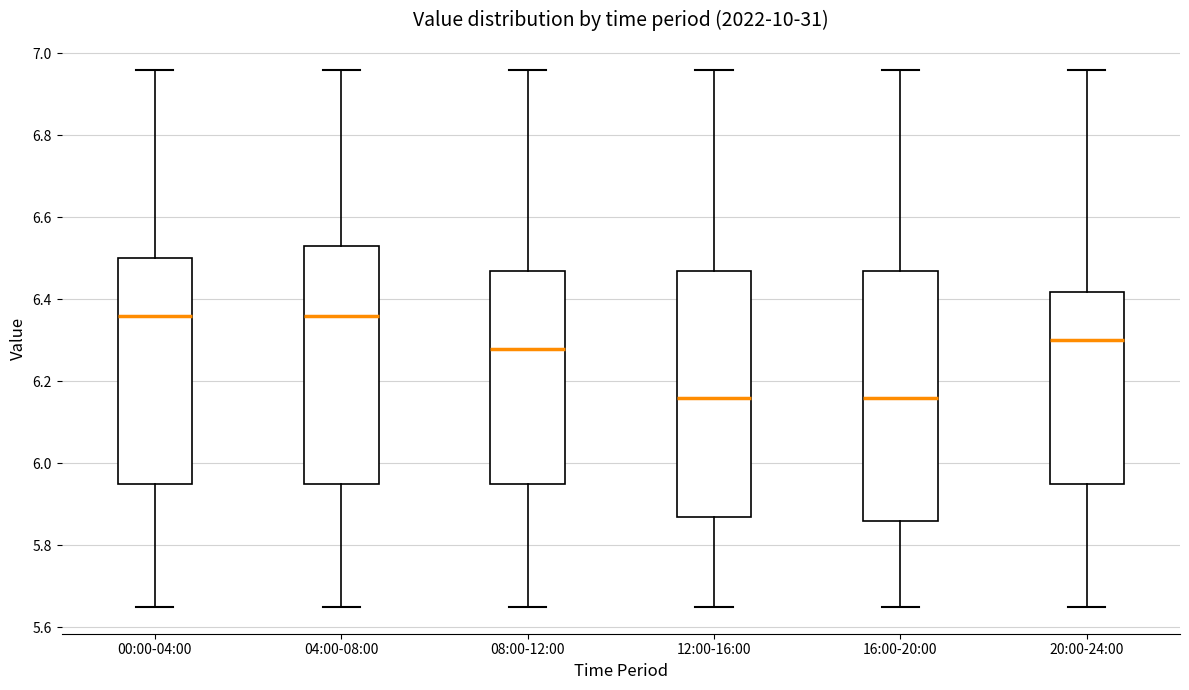

Reading left to right, read every box against the y-axis: the position of its median line, the range the box covers, and the ends of its whiskers. The values are not printed on the chart, so give them approximately, as read against the axis.

00:00-04:00: median 6.36, box 5.96 to 6.50, whiskers 5.66 to 6.96
04:00-08:00: median 6.36, box 5.96 to 6.54, whiskers 5.66 to 6.96
08:00-12:00: median 6.28, box 5.96 to 6.48, whiskers 5.66 to 6.96
12:00-16:00: median 6.16, box 5.88 to 6.48, whiskers 5.66 to 6.96
16:00-20:00: median 6.16, box 5.86 to 6.48, whiskers 5.66 to 6.96
20:00-24:00: median 6.30, box 5.96 to 6.42, whiskers 5.66 to 6.96